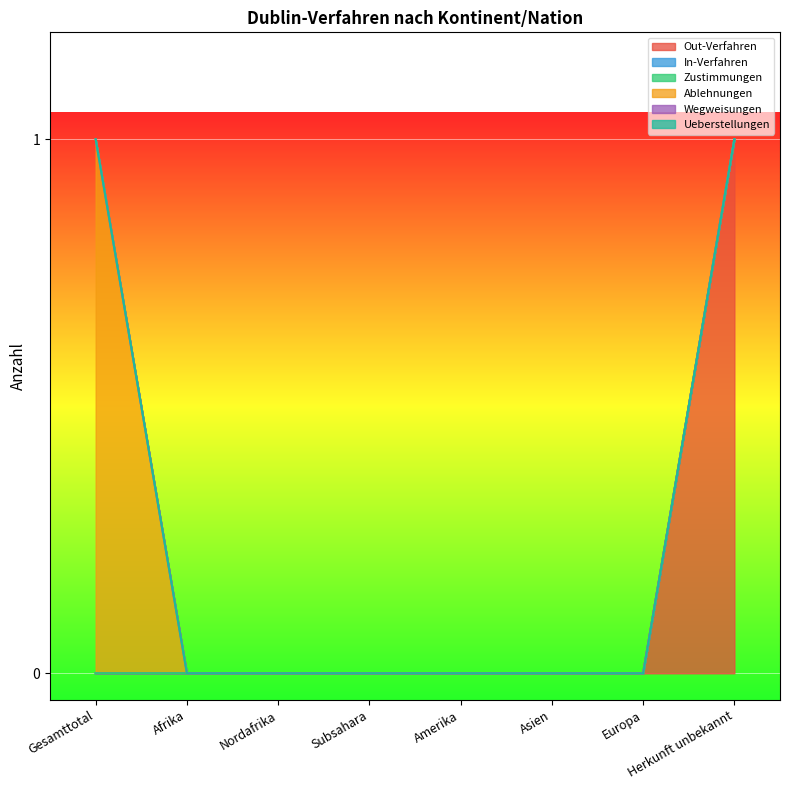

Reading left to right, list all the values displayed in this chart.

Out-Verfahren: Gesamttotal=0	Afrika=0	Nordafrika=0	Subsahara=0	Amerika=0	Asien=0	Europa=0	Herkunft unbekannt=1
In-Verfahren: Gesamttotal=0	Afrika=0	Nordafrika=0	Subsahara=0	Amerika=0	Asien=0	Europa=0	Herkunft unbekannt=0
Zustimmungen: Gesamttotal=0	Afrika=0	Nordafrika=0	Subsahara=0	Amerika=0	Asien=0	Europa=0	Herkunft unbekannt=0
Ablehnungen: Gesamttotal=1	Afrika=0	Nordafrika=0	Subsahara=0	Amerika=0	Asien=0	Europa=0	Herkunft unbekannt=0
Wegweisungen: Gesamttotal=0	Afrika=0	Nordafrika=0	Subsahara=0	Amerika=0	Asien=0	Europa=0	Herkunft unbekannt=0
Ueberstellungen: Gesamttotal=0	Afrika=0	Nordafrika=0	Subsahara=0	Amerika=0	Asien=0	Europa=0	Herkunft unbekannt=0